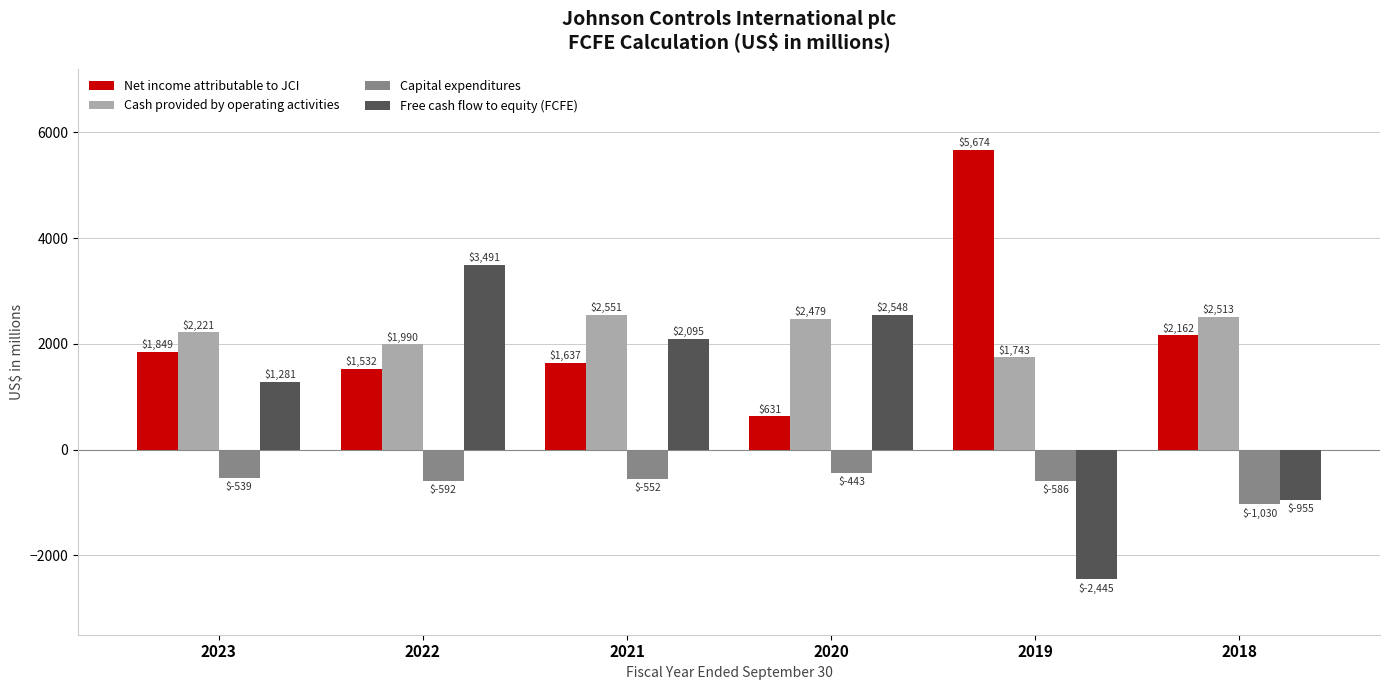

How many bars are there in total?

24